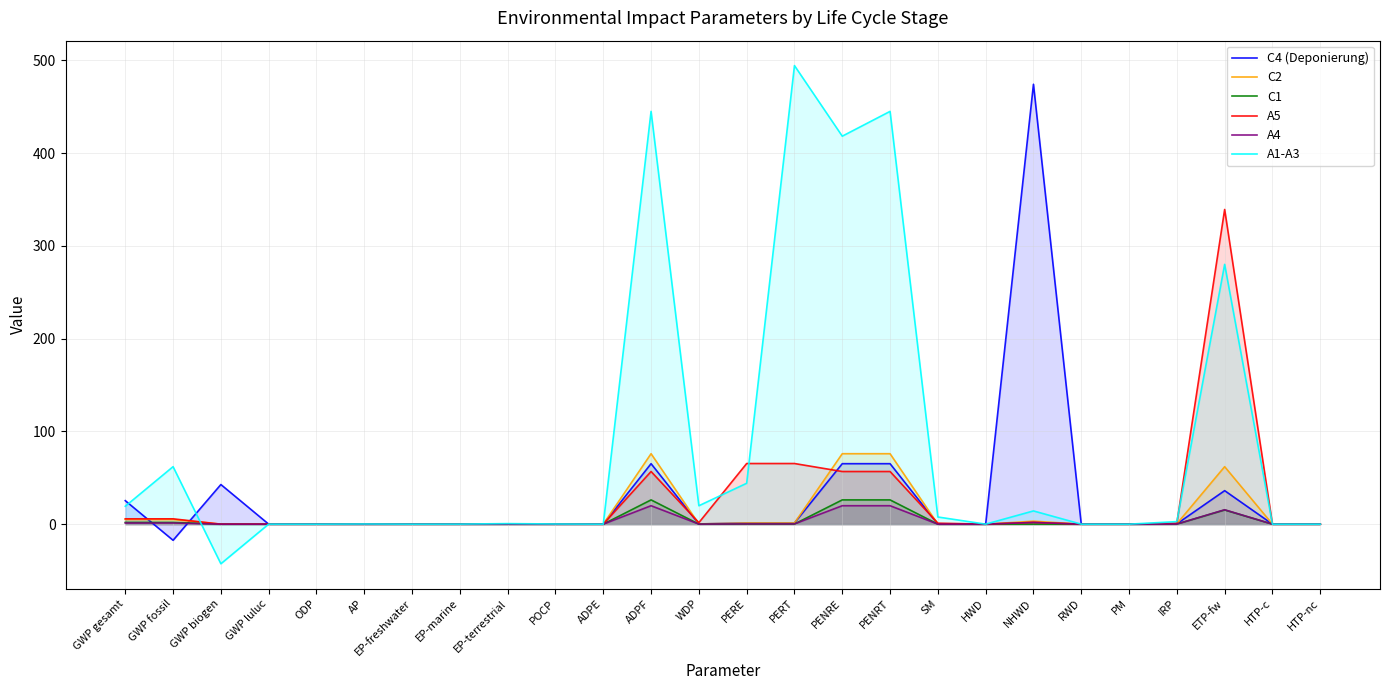

Rank the series at EP-terrestrial from lowest to highest value.

A4, A5, C4 (Deponierung), C2, C1, A1-A3